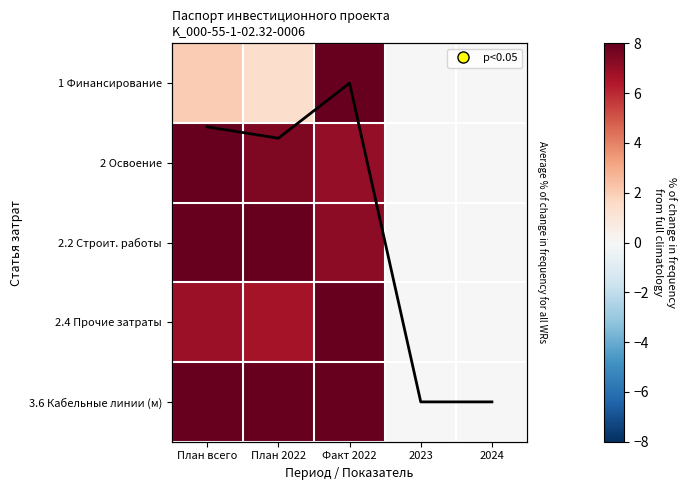

Which has a higher value, План 2022 or План всего?

План всего